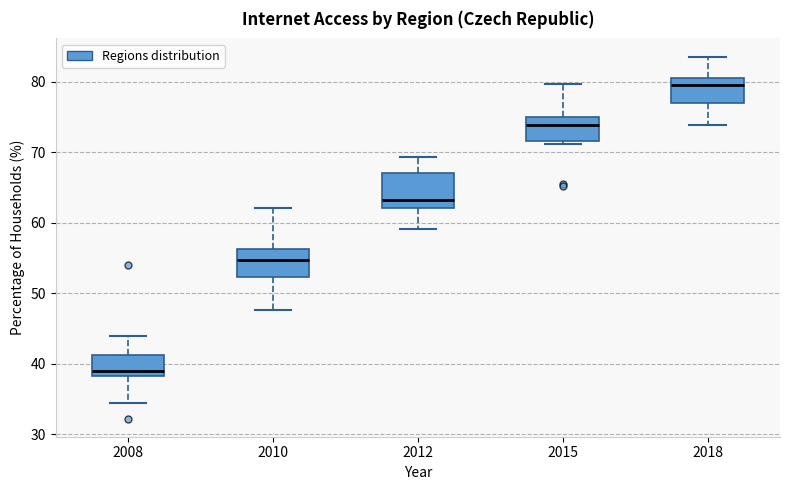

Which box's median line is the lowest?

2008